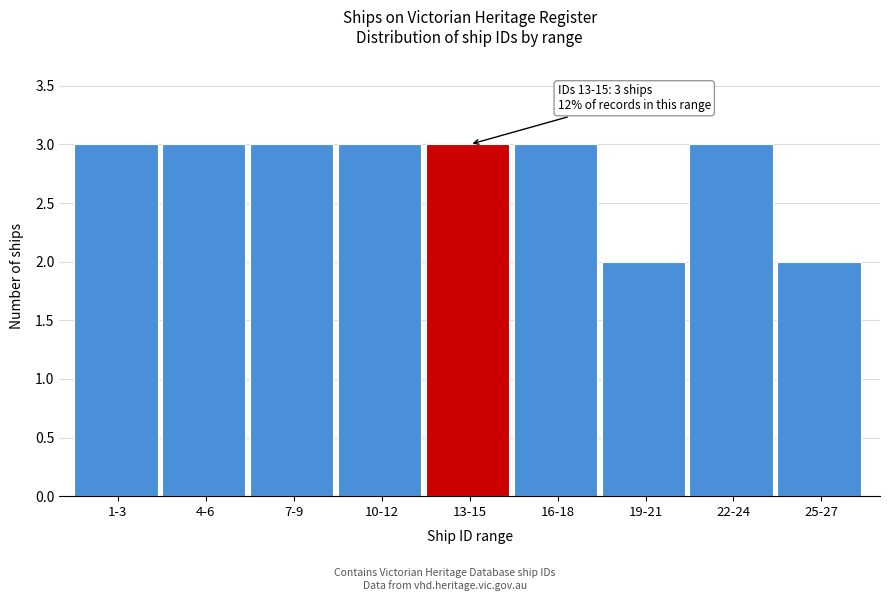

Reading left to right, list all the values displayed in this chart.

3	3	3	3	3	3	2	3	2